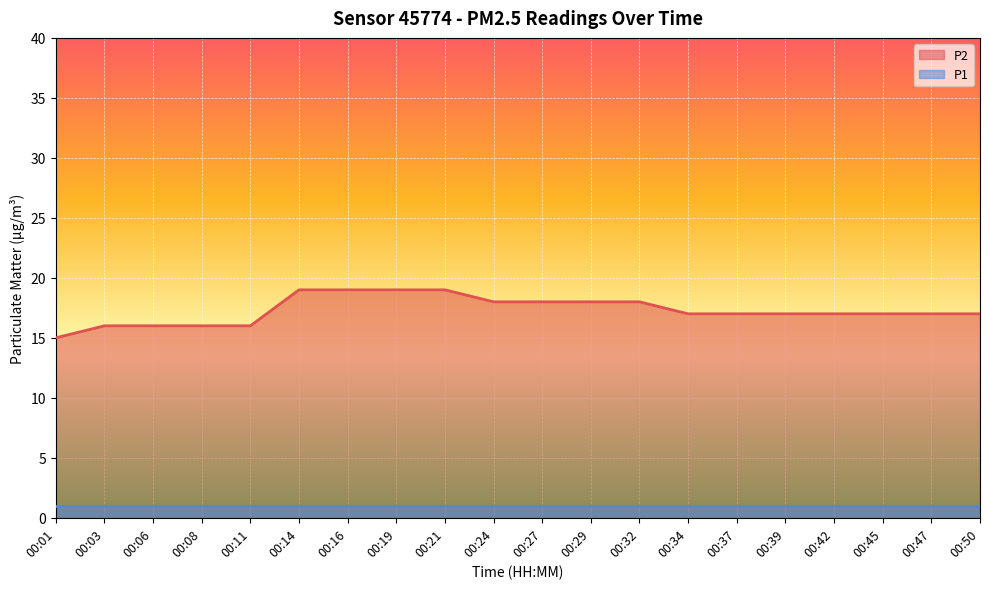

Reading right to left, list all the values displayed in this chart.

00:50=17	00:47=17	00:45=17	00:42=17	00:39=17	00:37=17	00:34=17	00:32=18	00:29=18	00:27=18	00:24=18	00:21=19	00:19=19	00:16=19	00:14=19	00:11=16	00:08=16	00:06=16	00:03=16	00:01=15